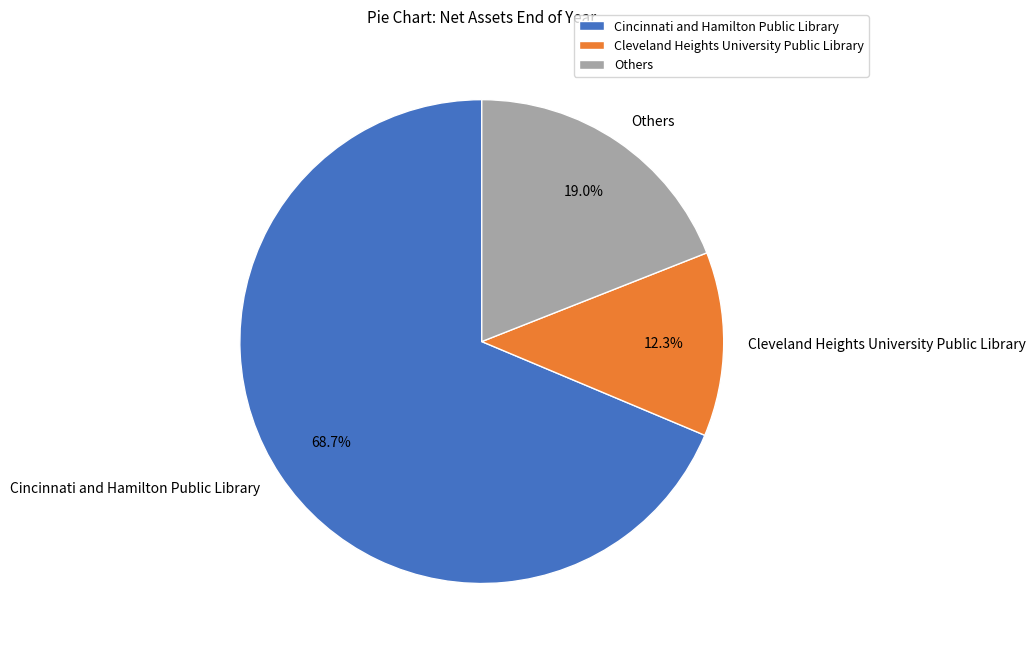

What is the largest slice in the pie chart?

Cincinnati and Hamilton Public Library